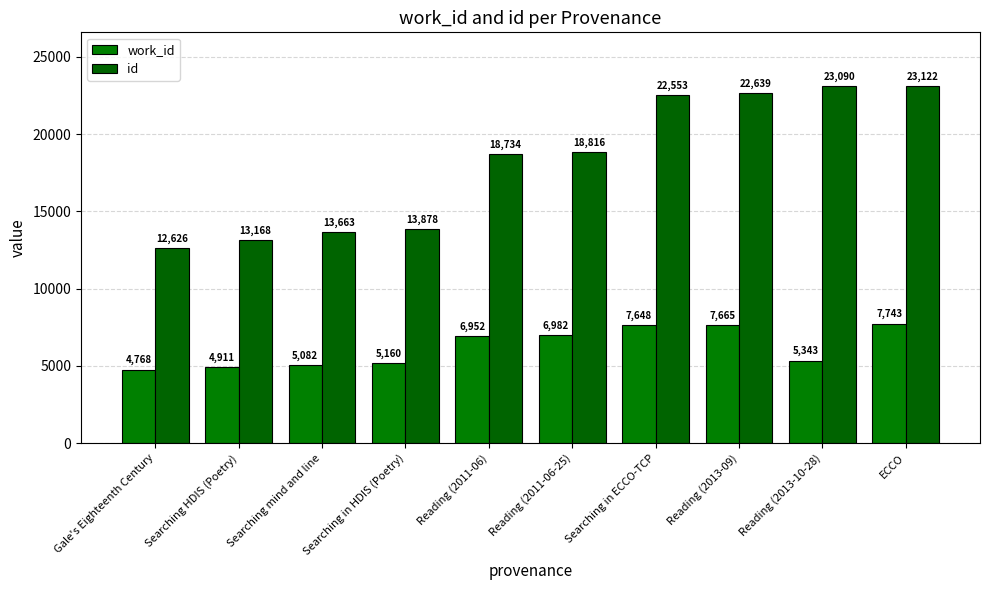

Reading left to right, extract all data points from this chart.

work_id: Gale's Eighteenth Century=4768	Searching HDIS (Poetry)=4911	Searching mind and line=5082	Searching in HDIS (Poetry)=5160	Reading (2011-06)=6952	Reading (2011-06-25)=6982	Searching in ECCO-TCP=7648	Reading (2013-09)=7665	Reading (2013-10-28)=5343	ECCO=7743
id: Gale's Eighteenth Century=12626	Searching HDIS (Poetry)=13168	Searching mind and line=13663	Searching in HDIS (Poetry)=13878	Reading (2011-06)=18734	Reading (2011-06-25)=18816	Searching in ECCO-TCP=22553	Reading (2013-09)=22639	Reading (2013-10-28)=23090	ECCO=23122